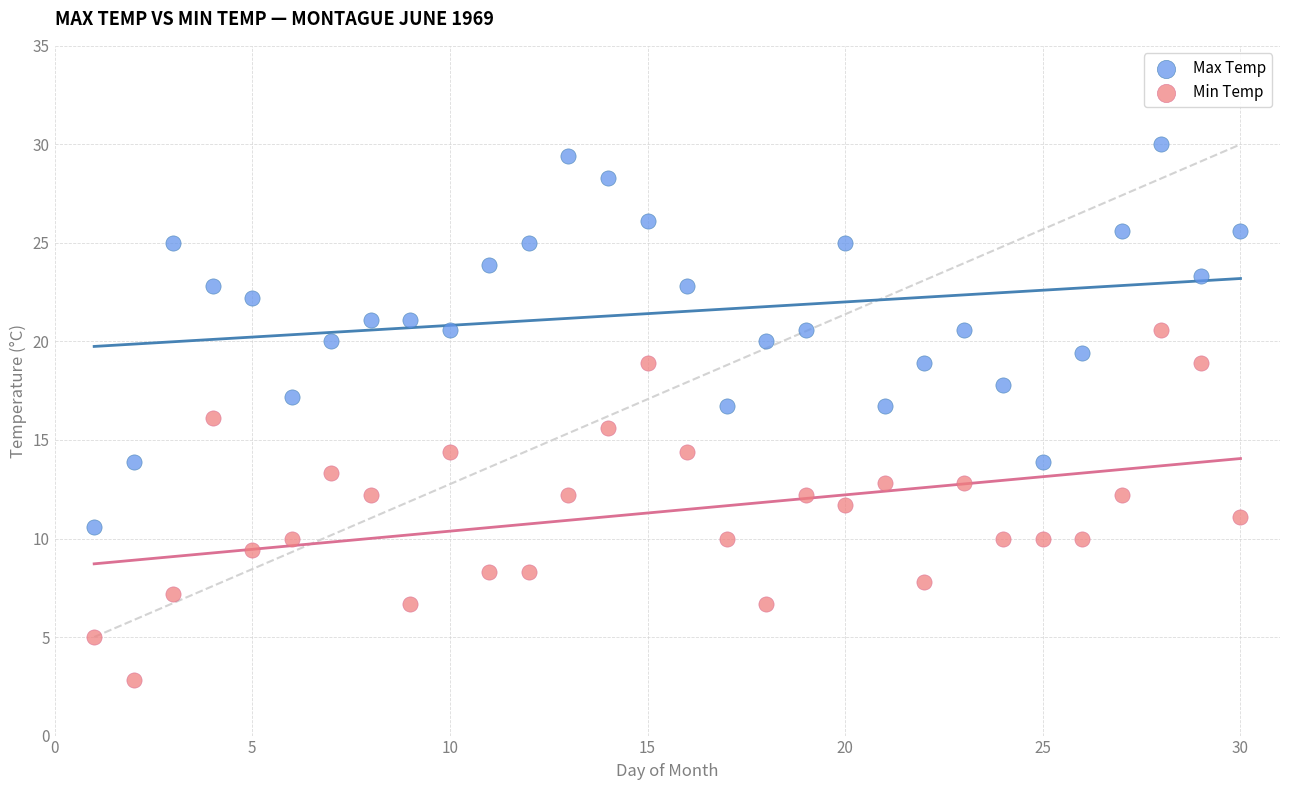

Across all data points, what is the range of X values (max minus min)?

29.0